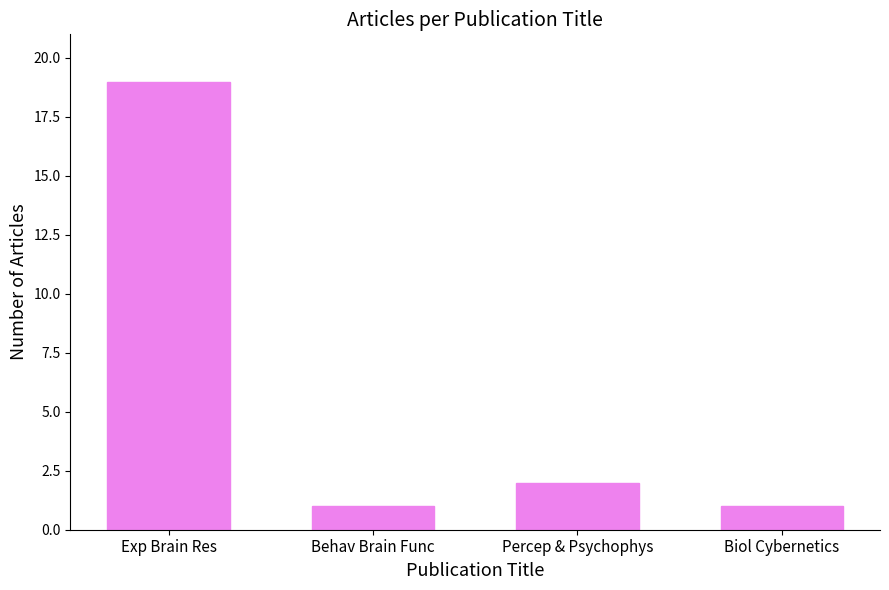

How many values are below 2?

2